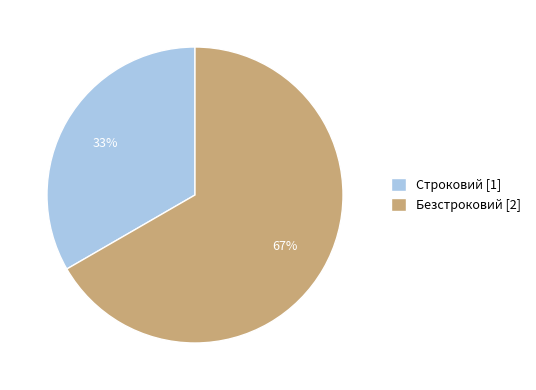

Do Безстроковий [2] and Строковий [1] together represent more than half of the pie?

Yes